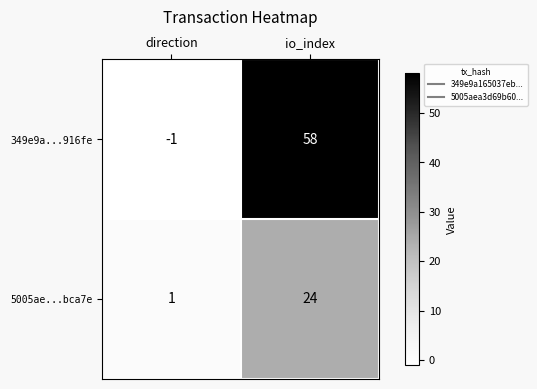

Which series has the largest total across all categories?

349e9a...916fe